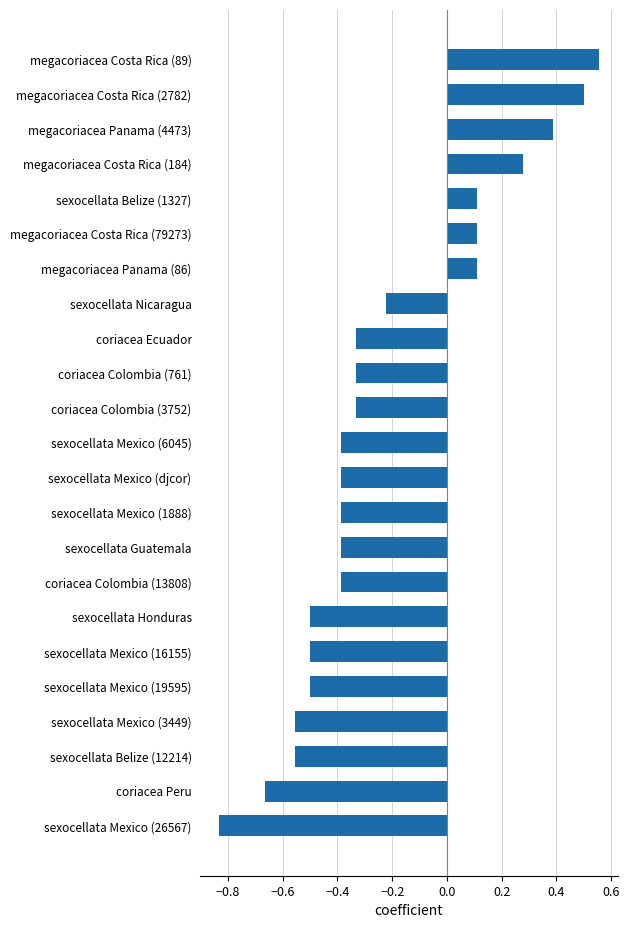

Which category has the highest value across all series?

megacoriacea Costa Rica (89)